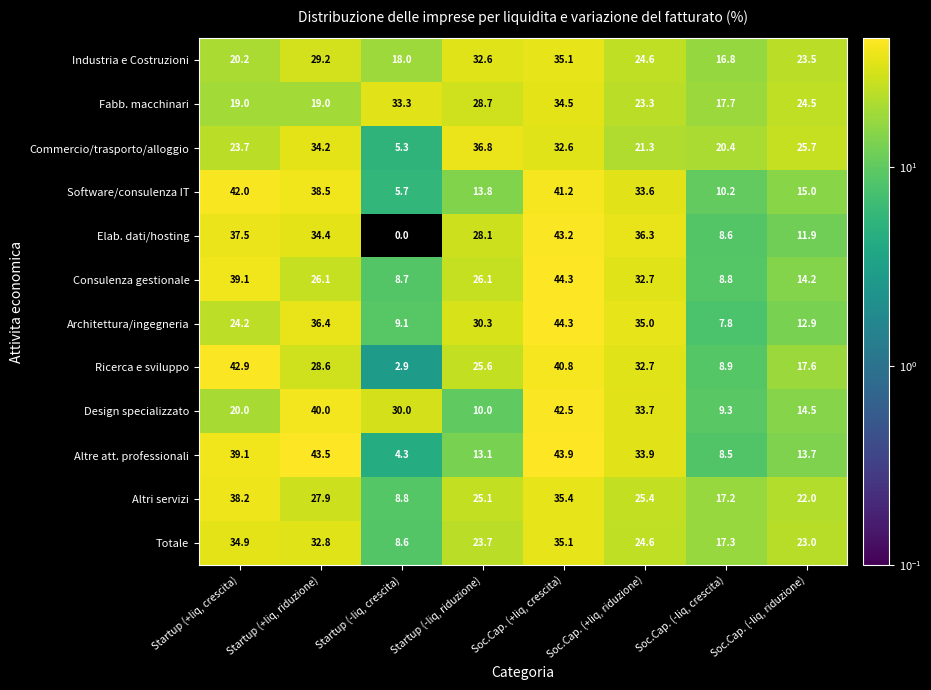

Where does the Design specializzato series first go above 30?

Startup (+liq, riduzione)